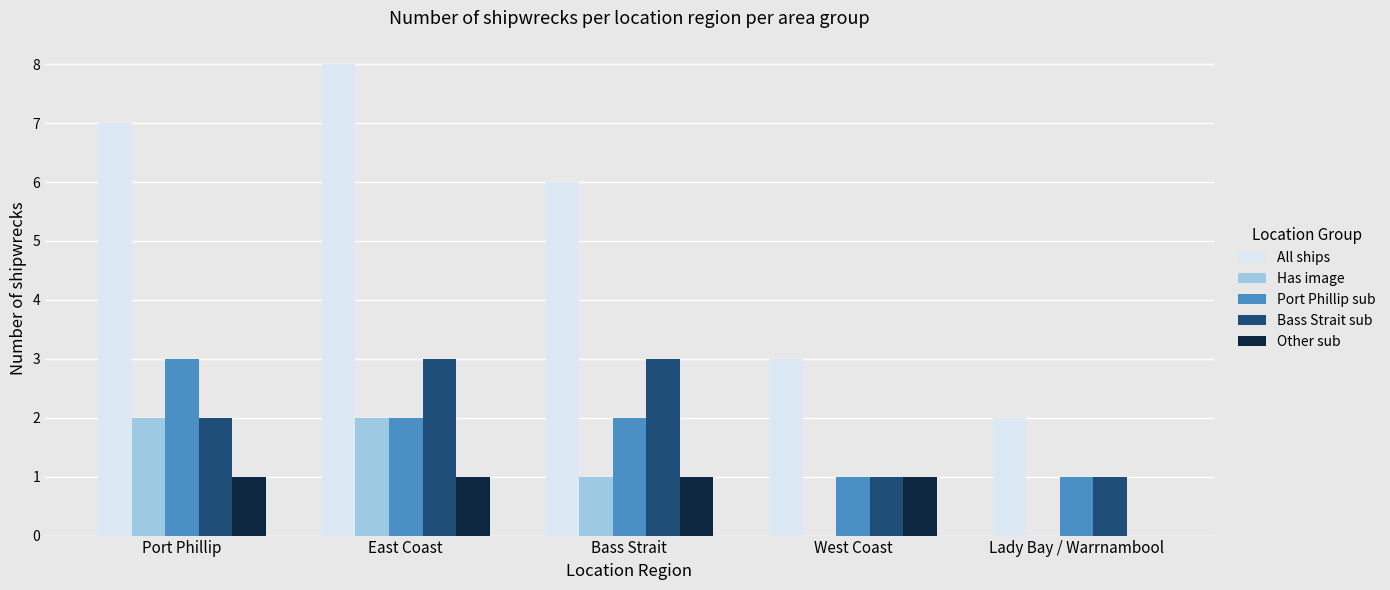

How many distinct data groups are displayed?

5